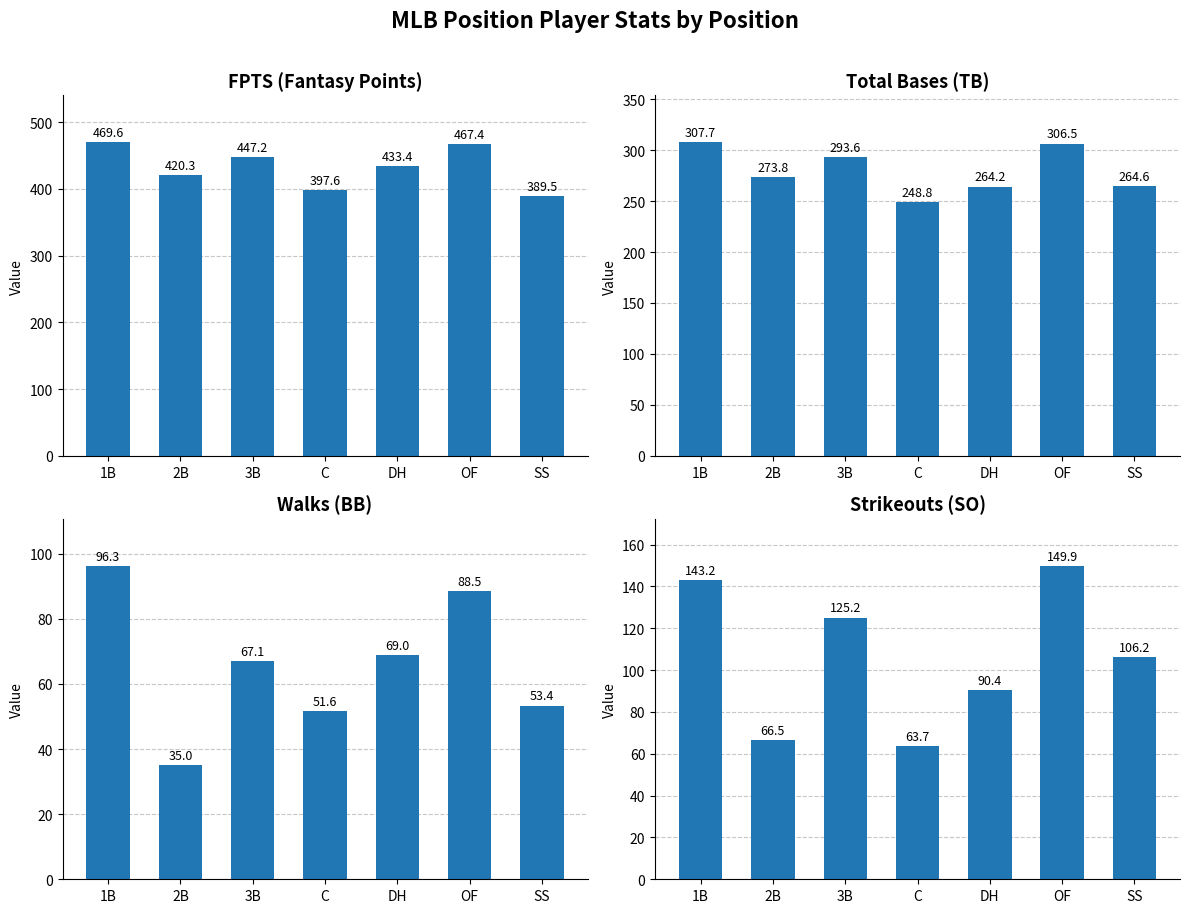

Between 1B and 3B, which is larger?

1B